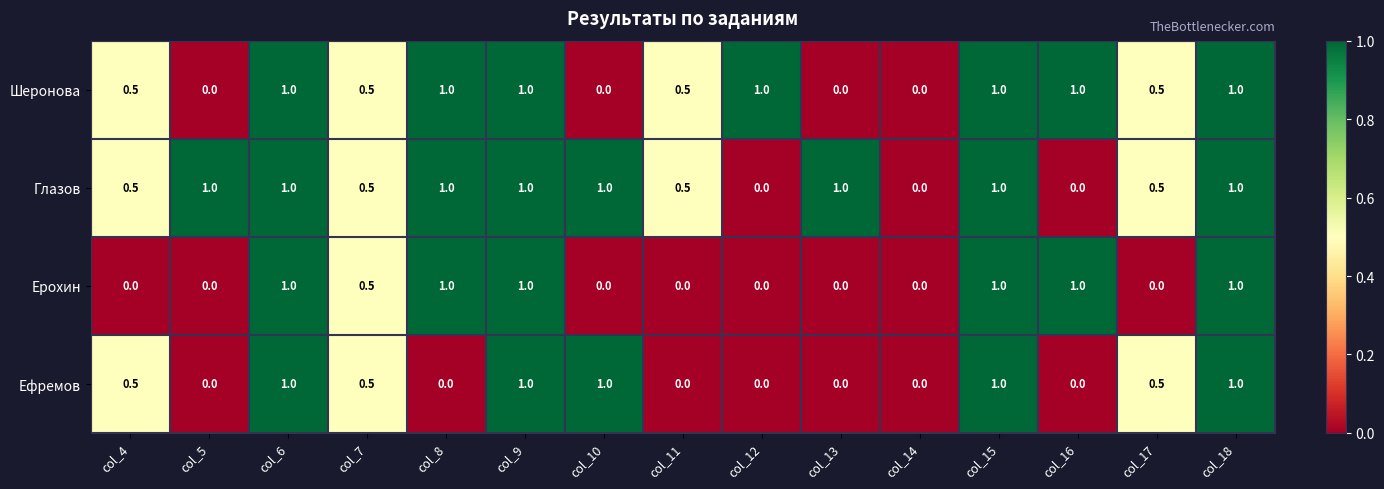

What value does the Ерохин series have at col_9?

1.0